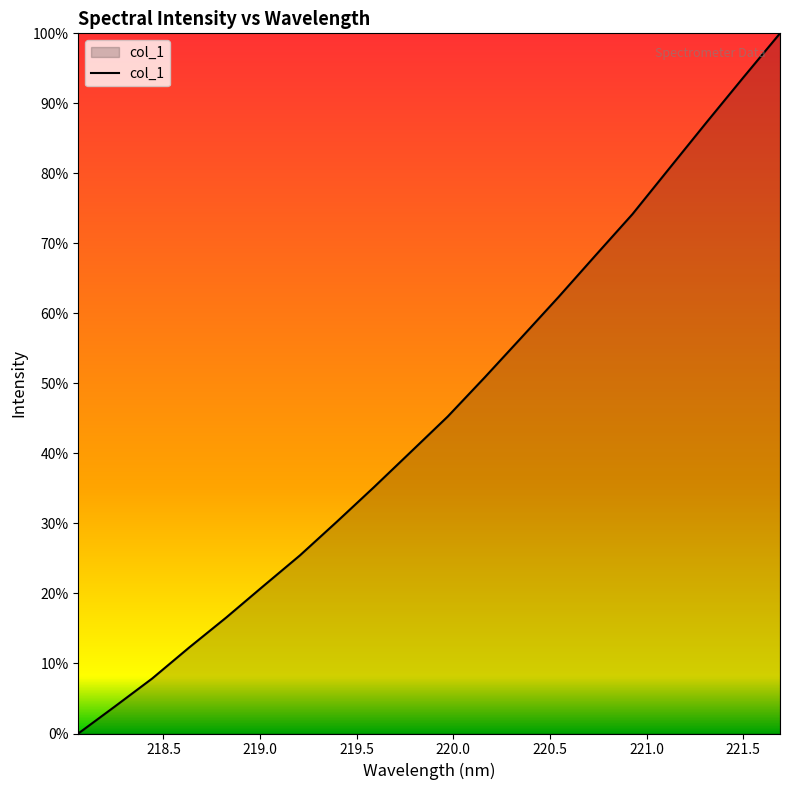

Does the chart have visible grid lines?

No